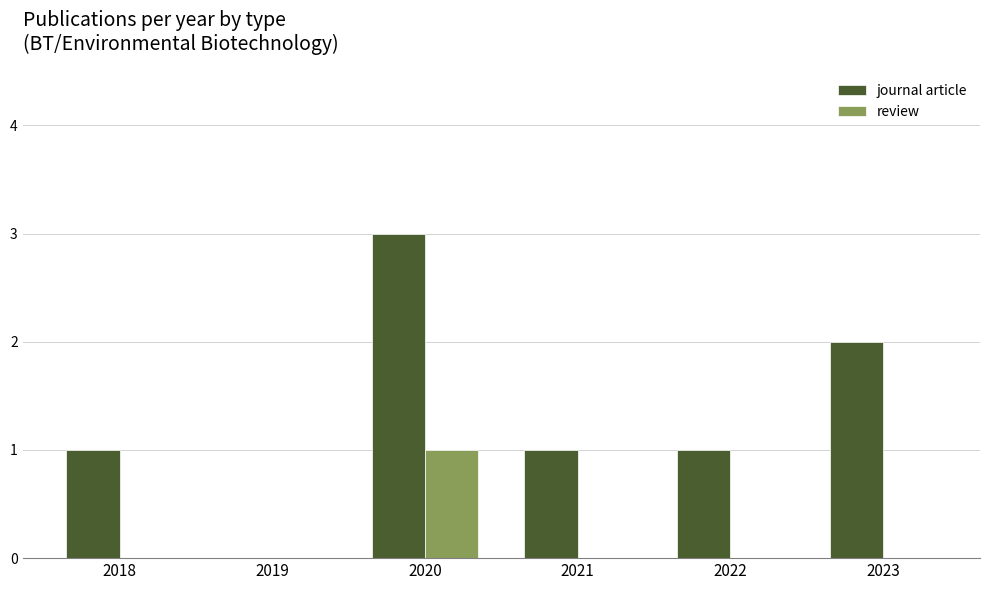

The value of journal article at 2020 is 3. True or false?

True